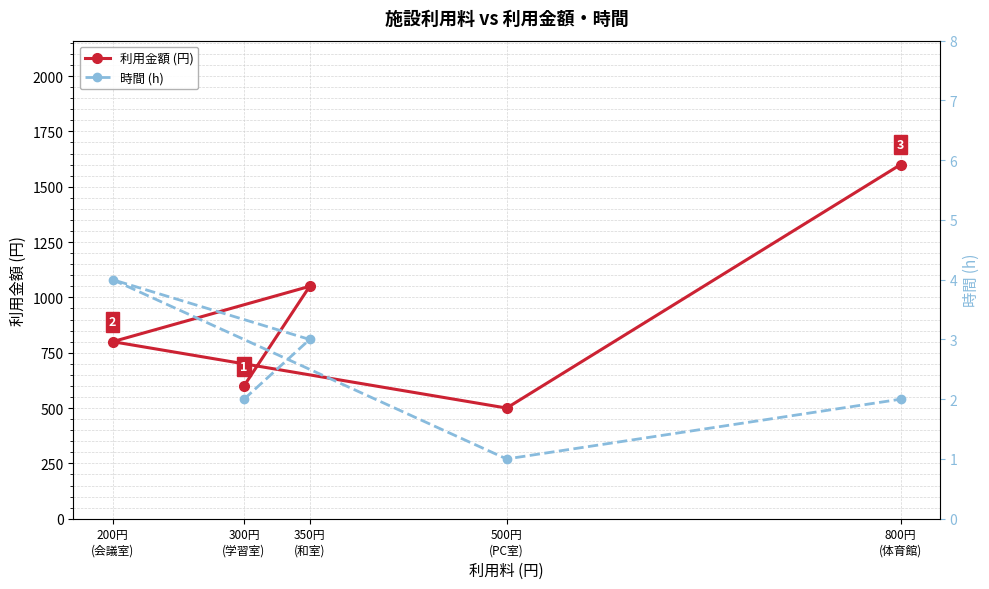

Where is the first local maximum for 利用金額 (円)?

350円
(和室)